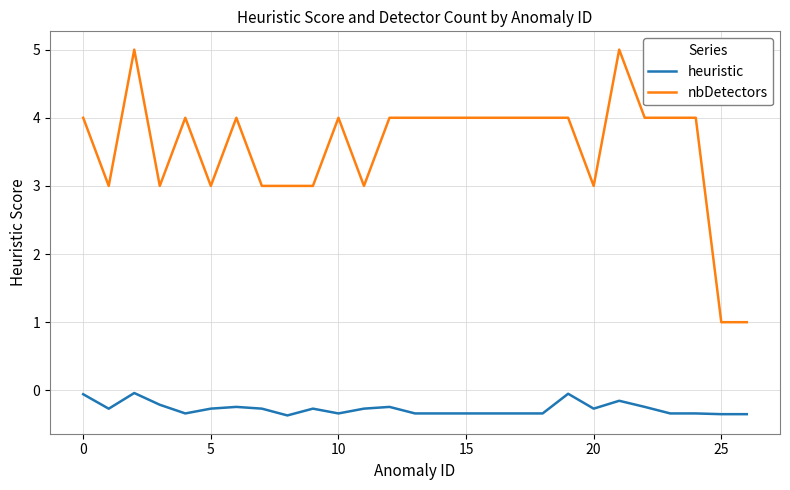

What is the highest value of the nbDetectors series?

5.0